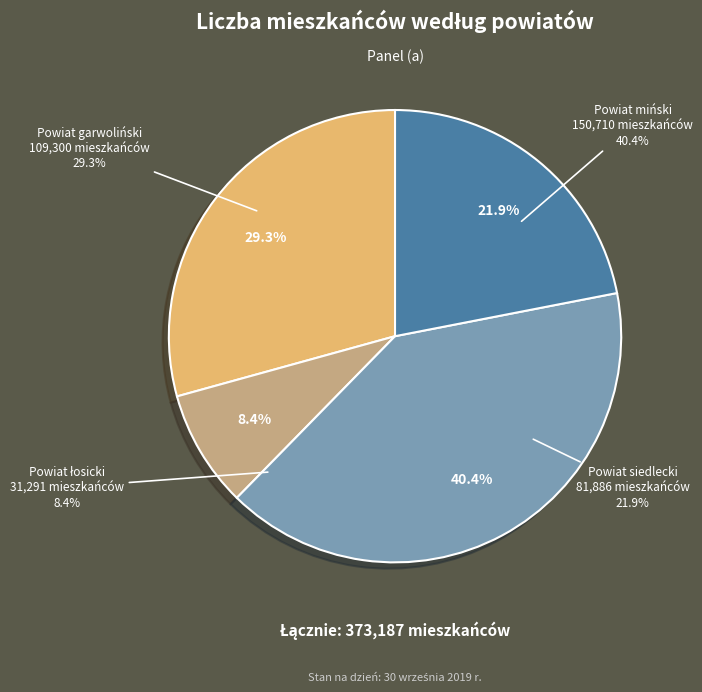

What is the change in value from Powiat garwoliński to Powiat siedlecki?

-27414